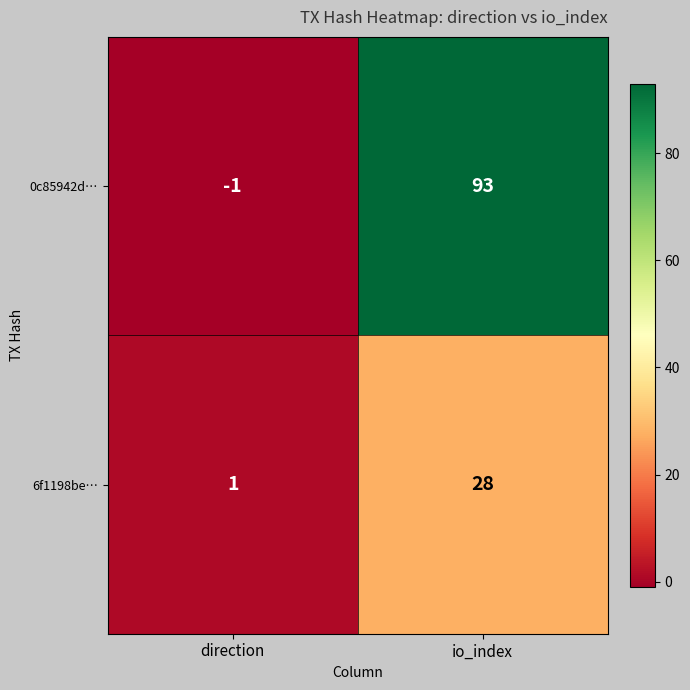

What is the sum of the 0c85942d… values at io_index and direction?

92